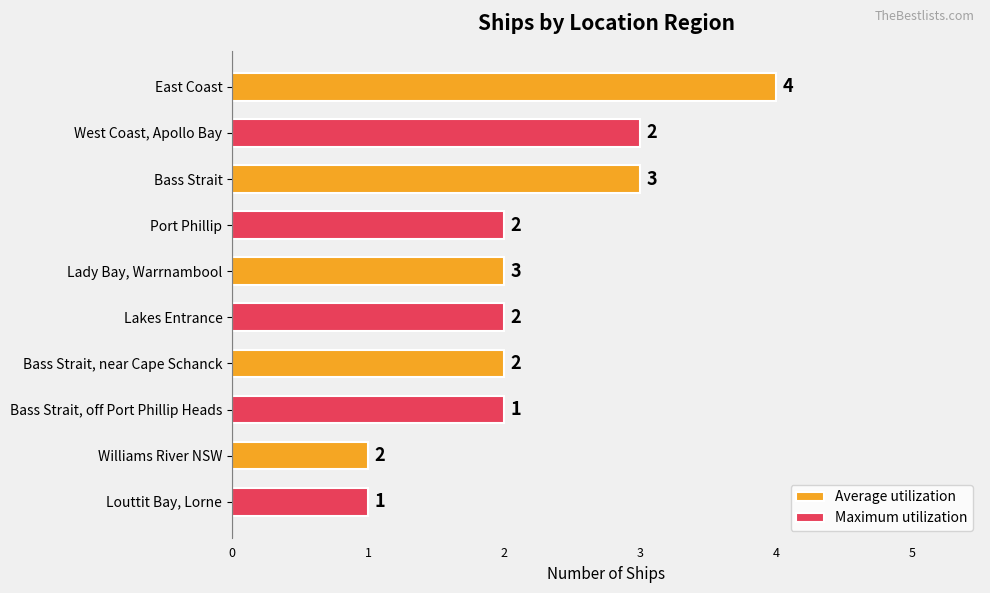

How many Maximum utilization values are between 2 and 3?

4